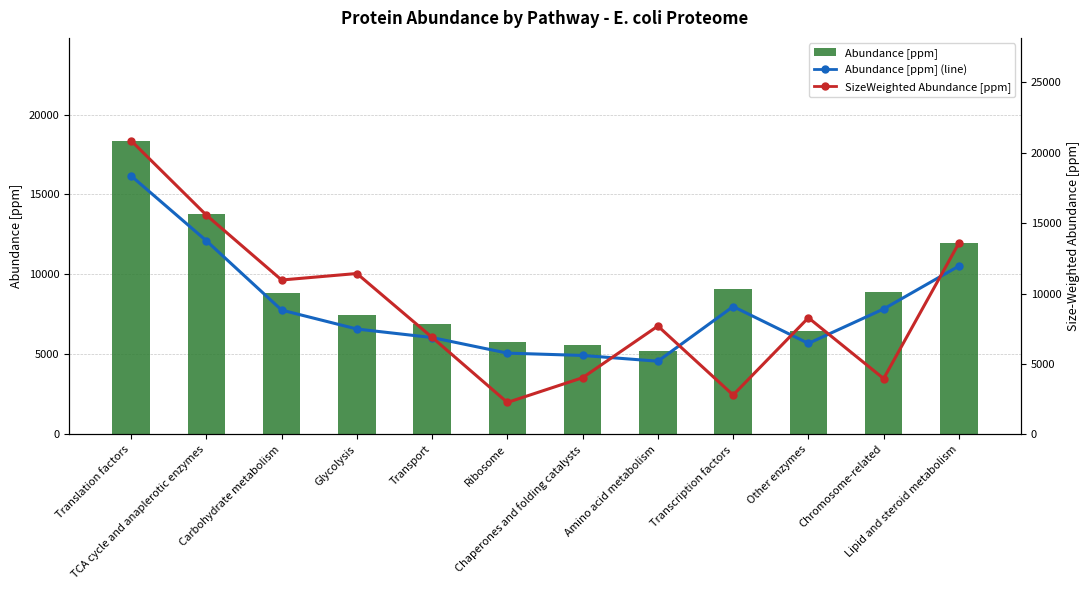

At which category does the chart reach its minimum across all series?

Ribosome